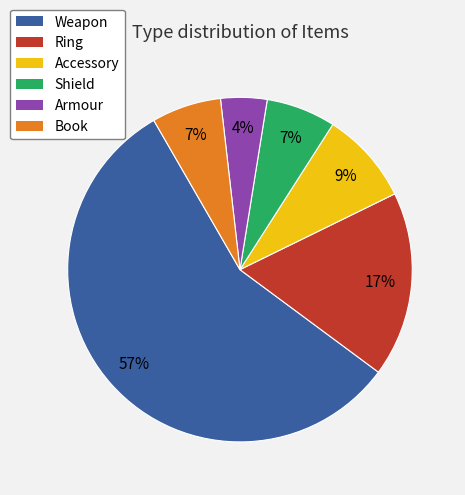

To the nearest percent, what is the difference between the largest and smallest slice percentages?

52%